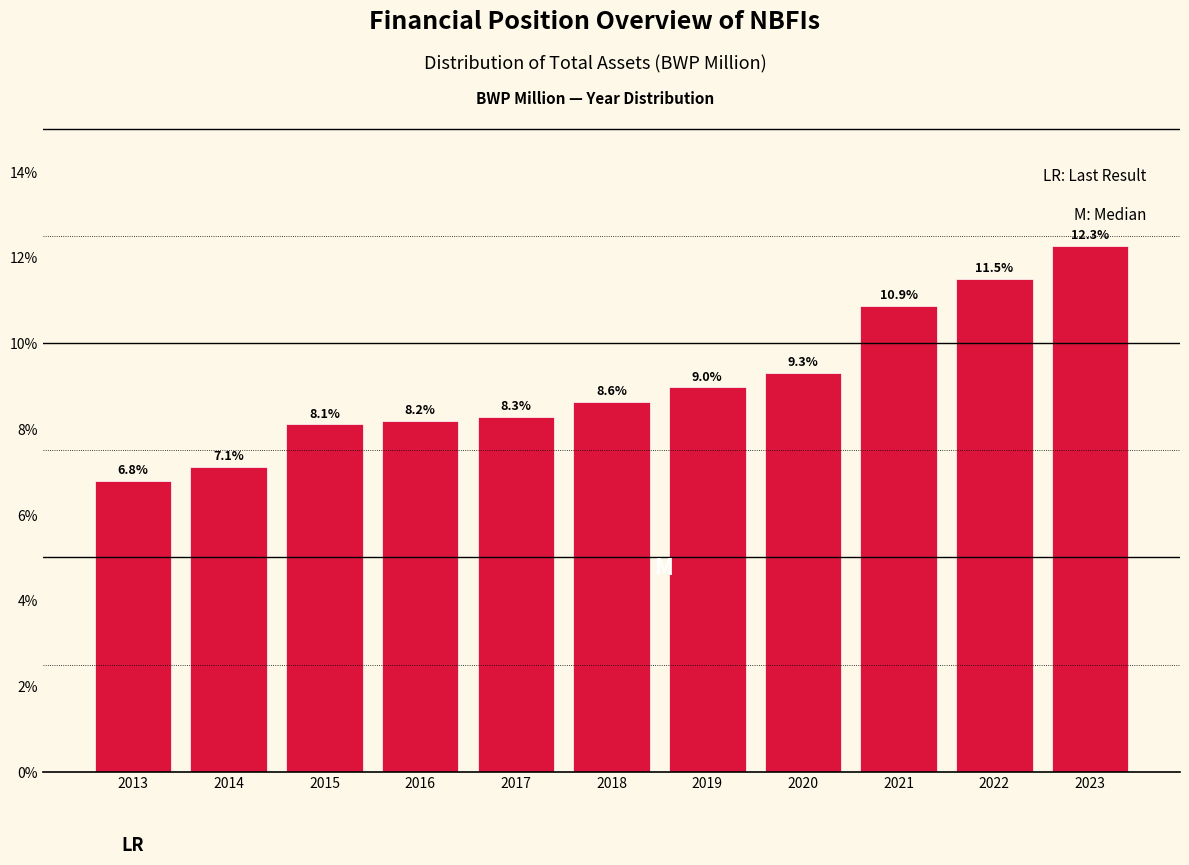

Reading left to right, list all the values displayed in this chart.

2013=6.8	2014=7.1	2015=8.1	2016=8.2	2017=8.3	2018=8.6	2019=9.0	2020=9.3	2021=10.9	2022=11.5	2023=12.3